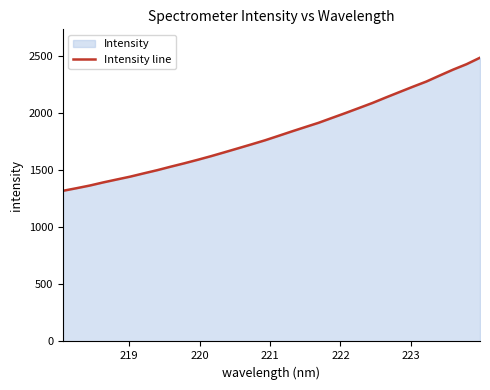

What is the difference between the maximum and minimum values?

1167.5